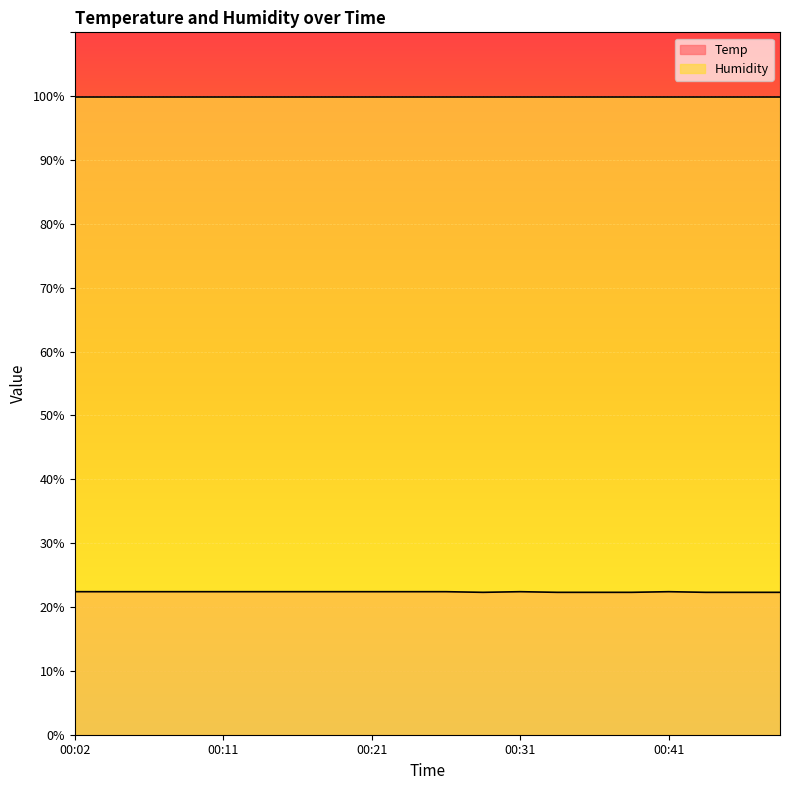

Does the chart display data point markers on the line(s)?

No